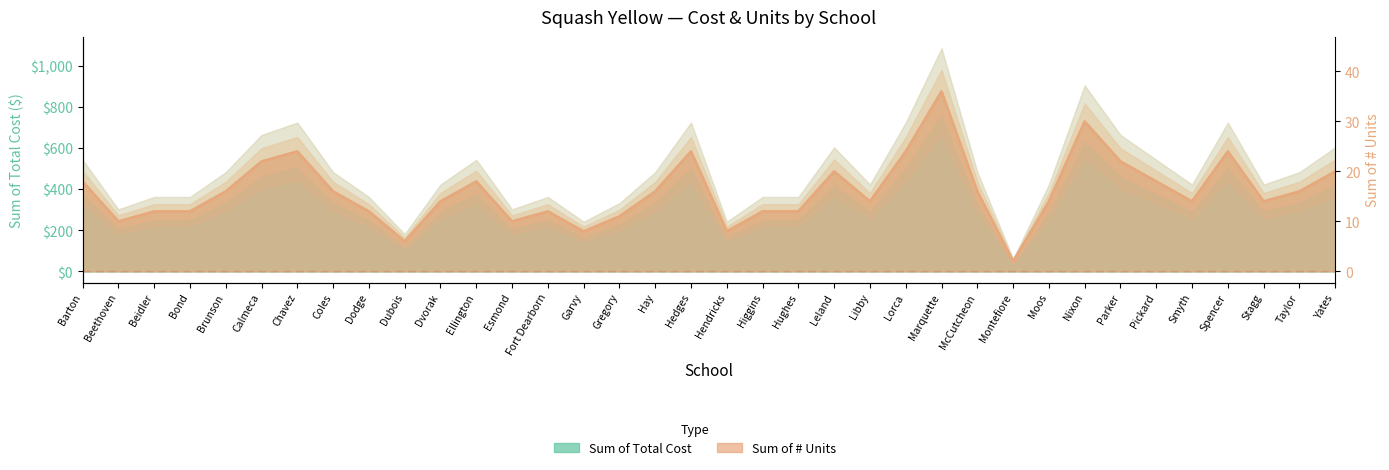

What is the label of the 23rd point from the right?

Fort Dearborn